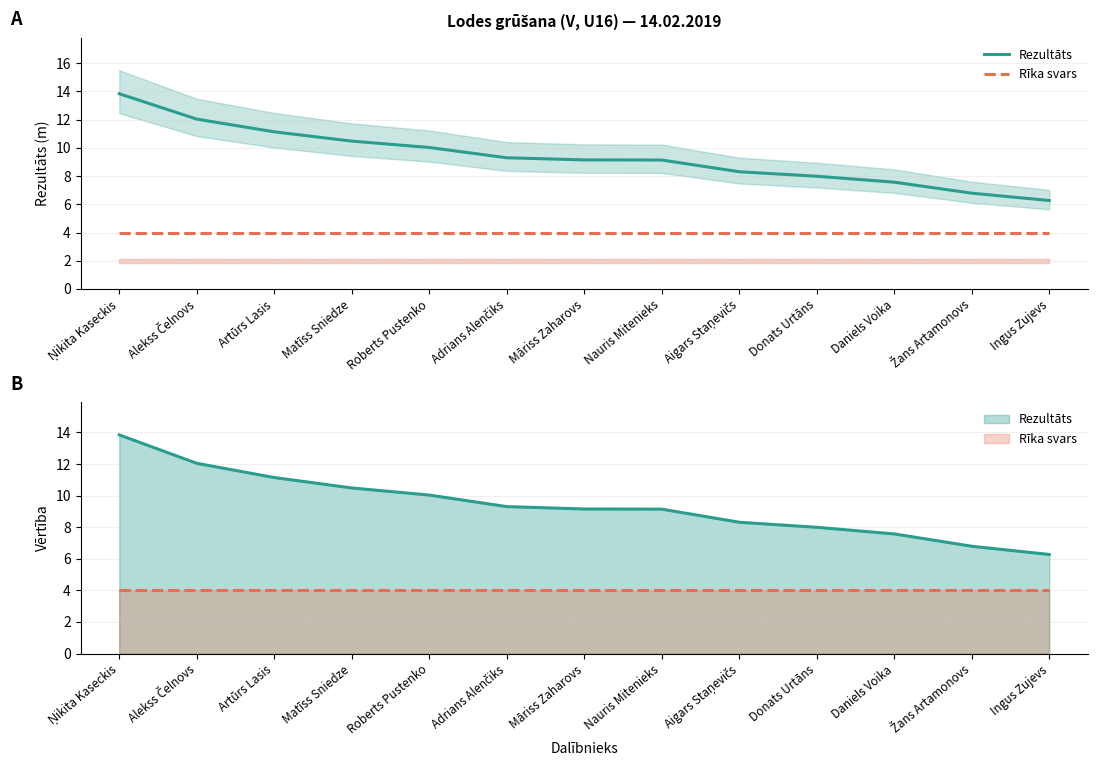

True or false: Rezultāts and Rīka svars intersect in this chart.

False